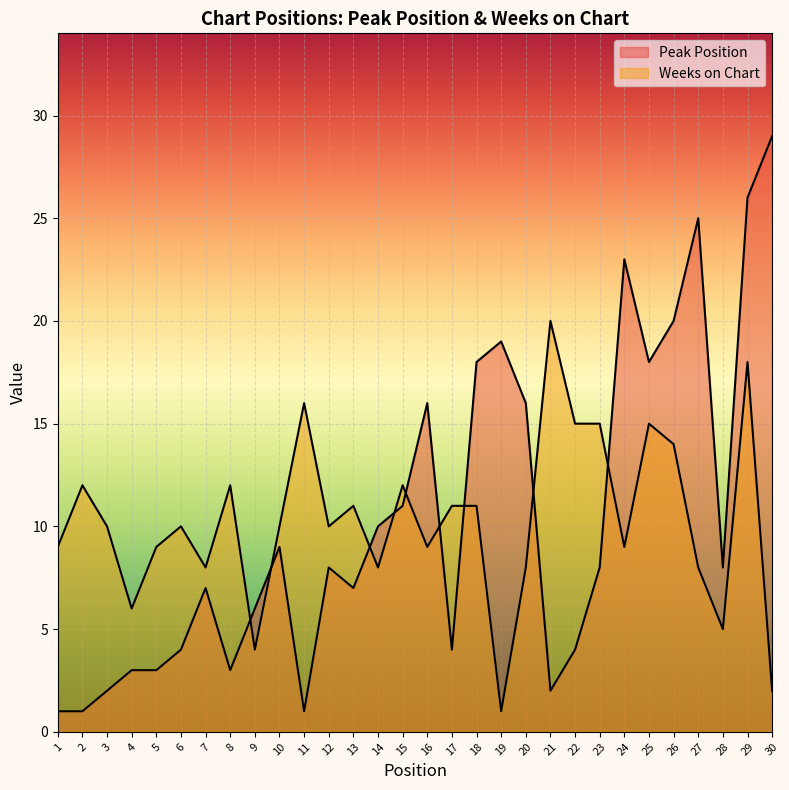

At how many categories does at least one series exceed 12?

14